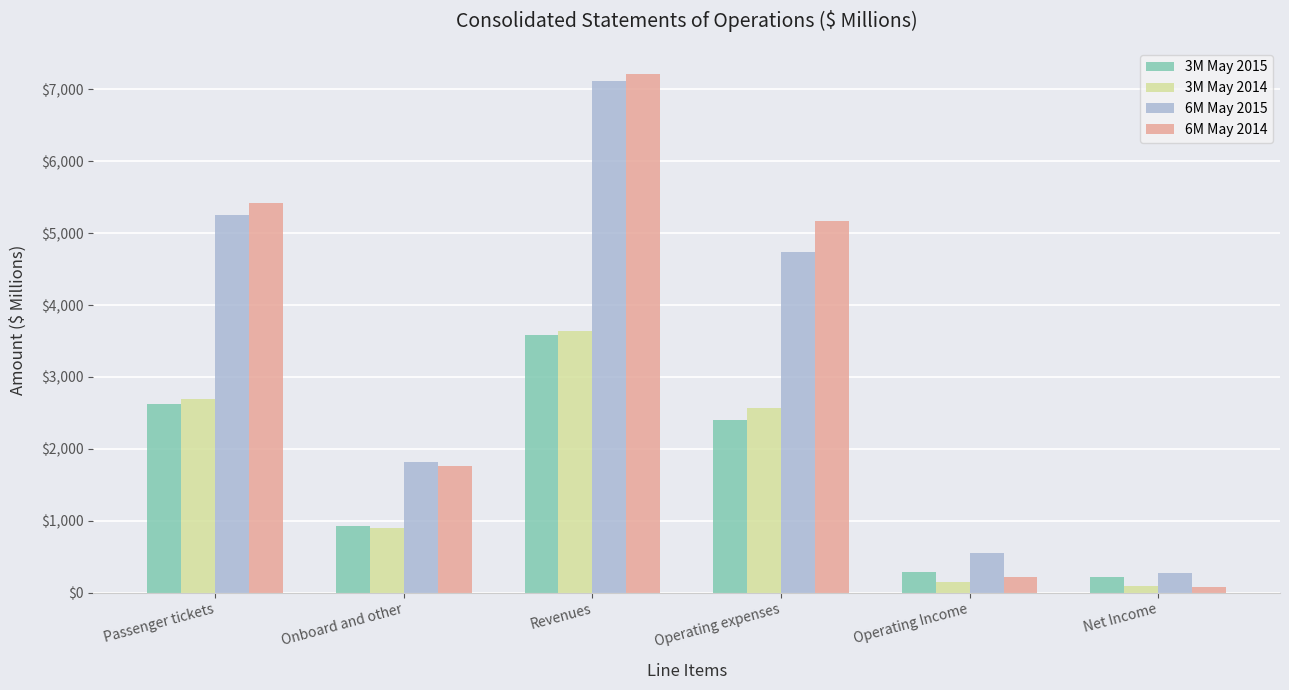

What is the difference between the highest and lowest values at Operating Income?

407